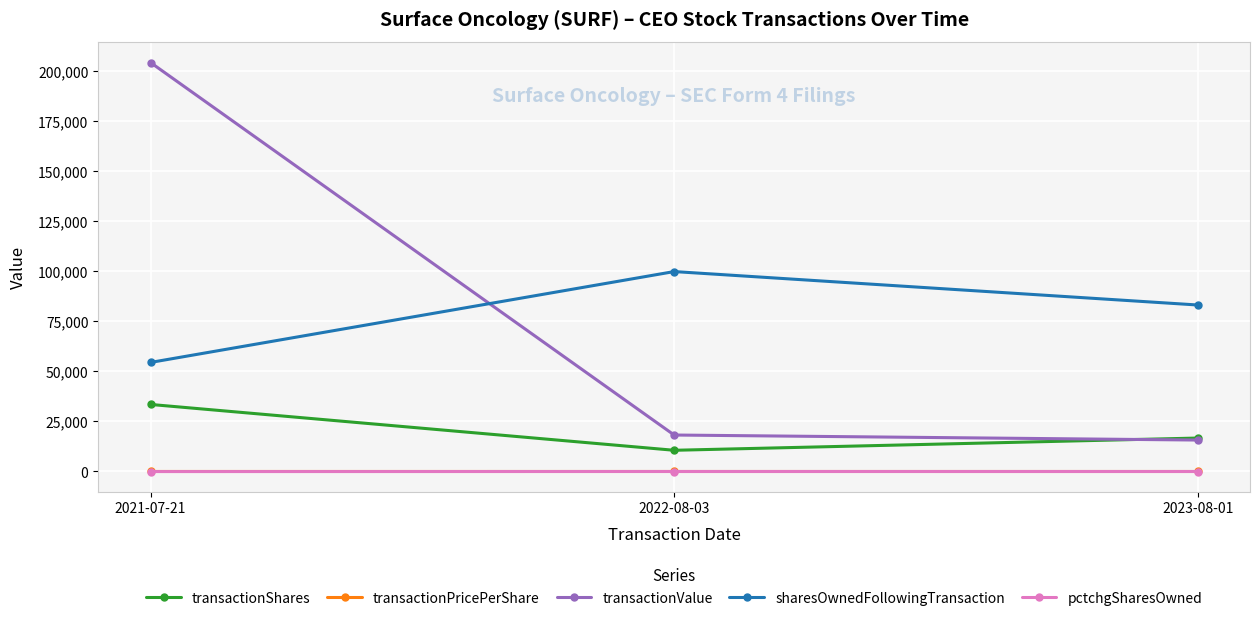

True or false: transactionValue has a value of 30206.3 at 2022-08-03.

False